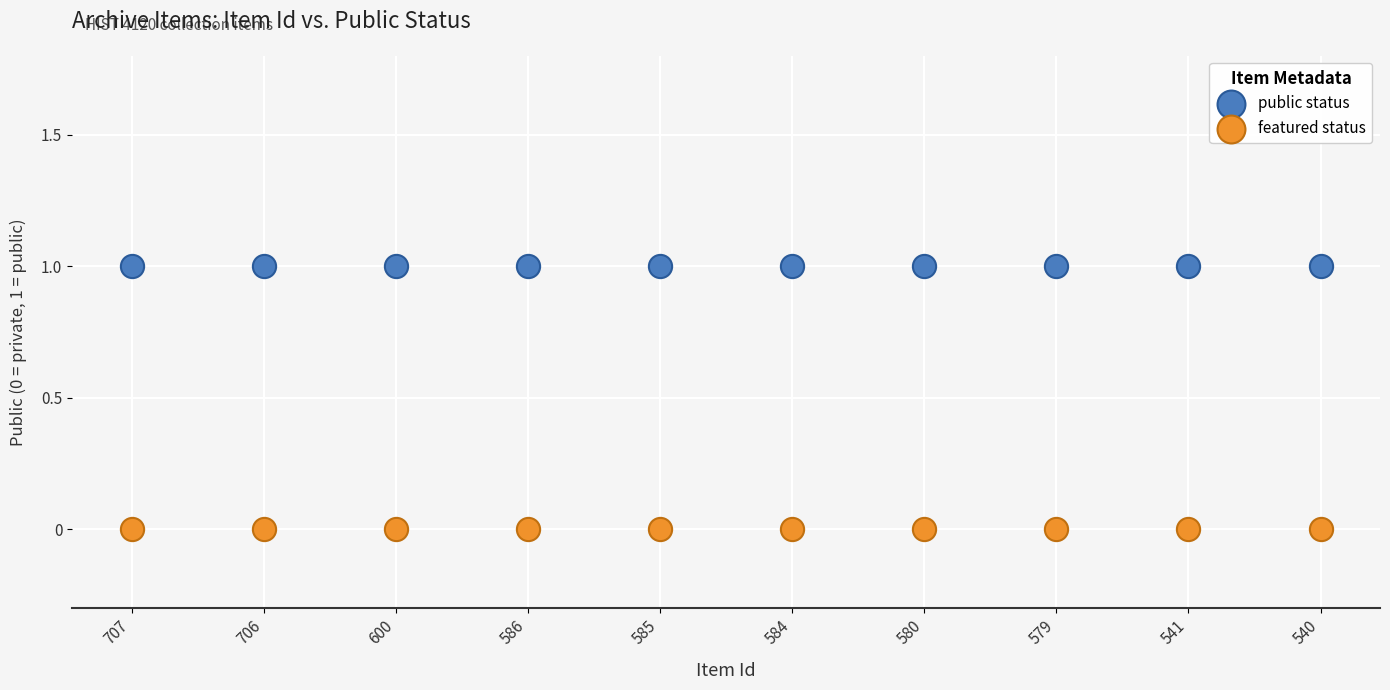

Which series contains the lowest Y value?

featured status